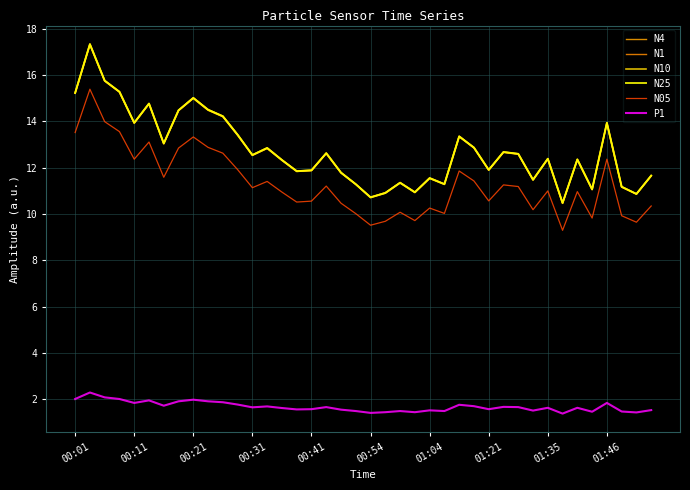

What is the value of the P1 point at the 11th from the left?

1.9